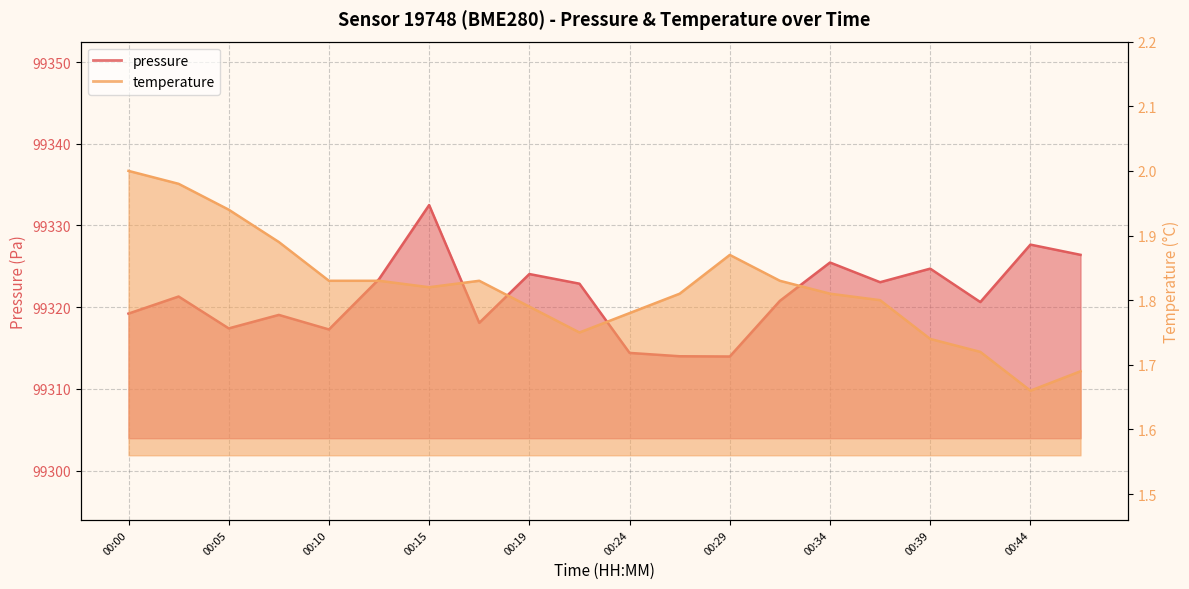

Is it true that temperature equals 2.8 at 00:12?

False